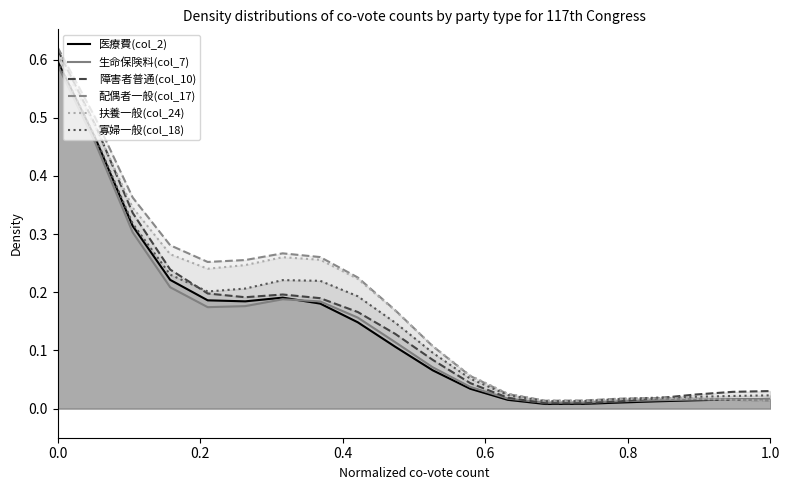

Does the chart display data point markers on the line(s)?

No